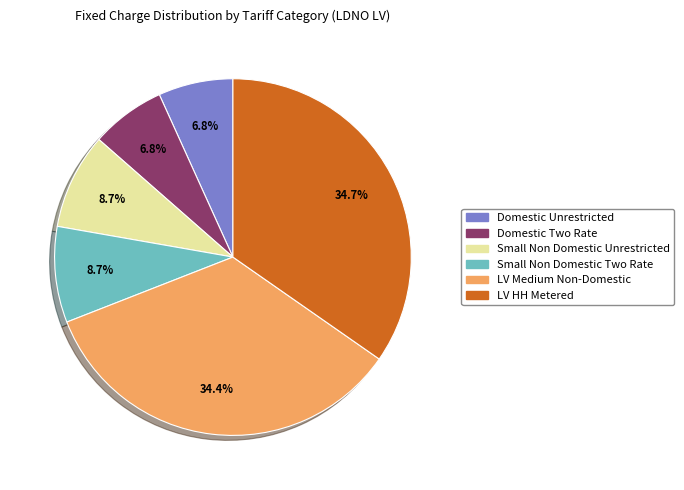

Does any single category account for the majority?

No